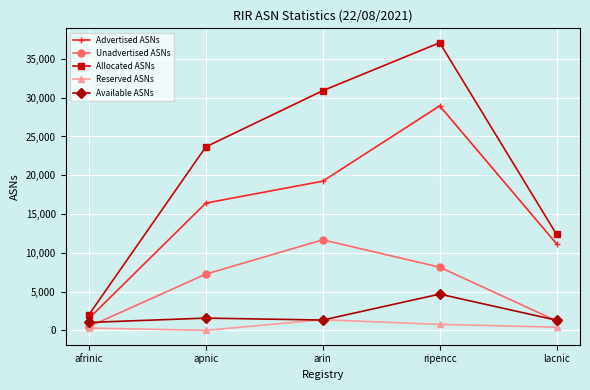

How many values in the Reserved ASNs series are below 408?

2